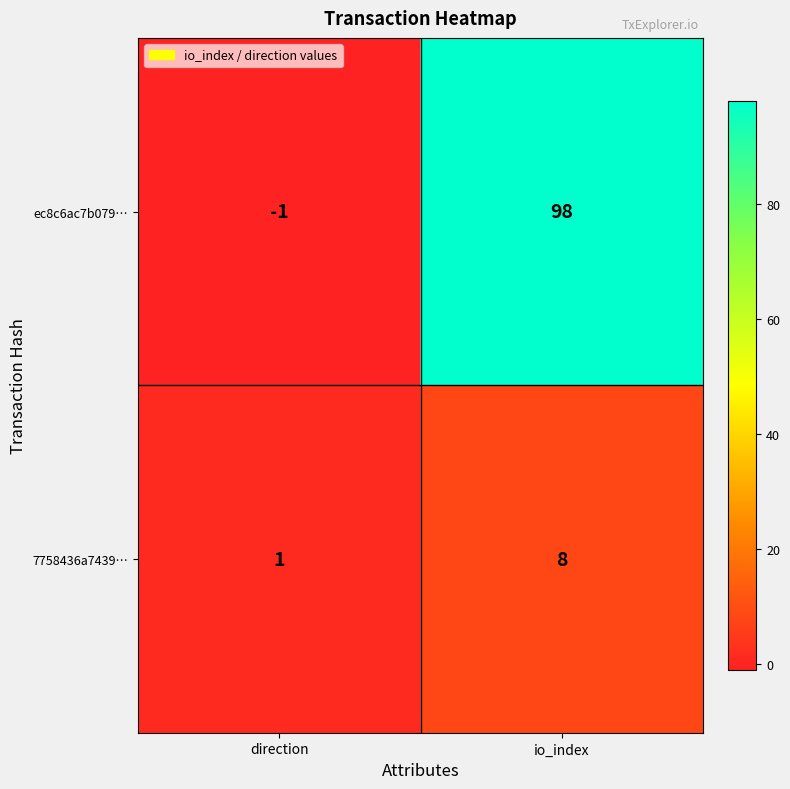

Between direction and io_index, which series saw the biggest shift?

ec8c6ac7b079…